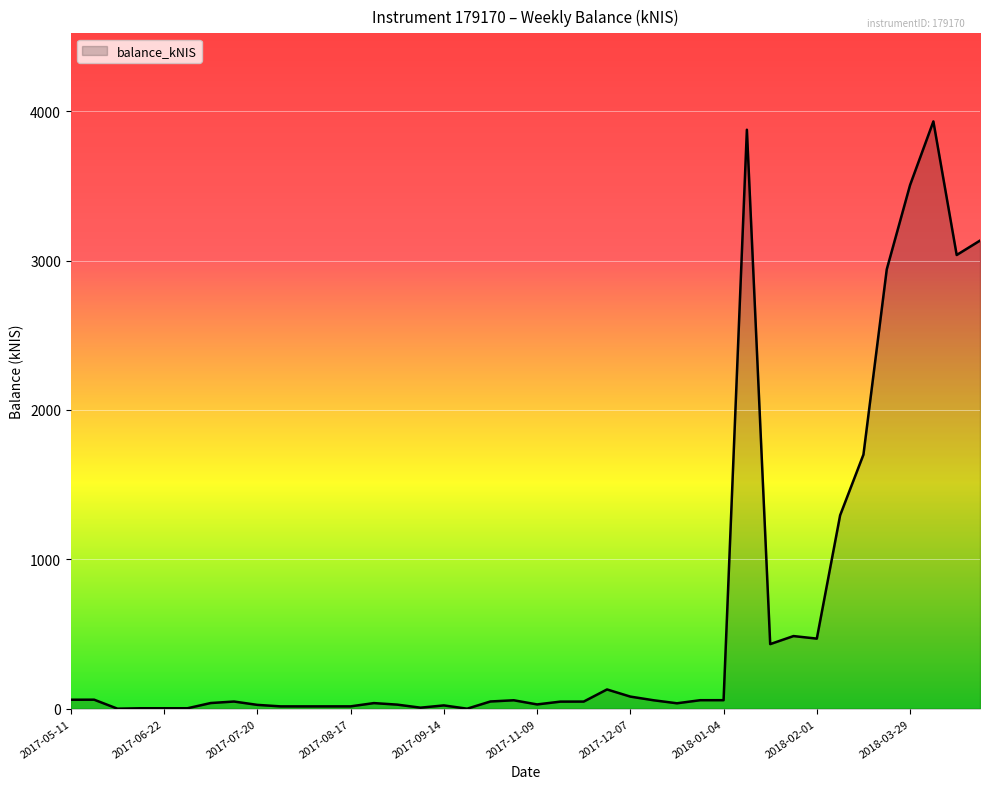

What is the difference between the maximum and minimum values?

3932.1